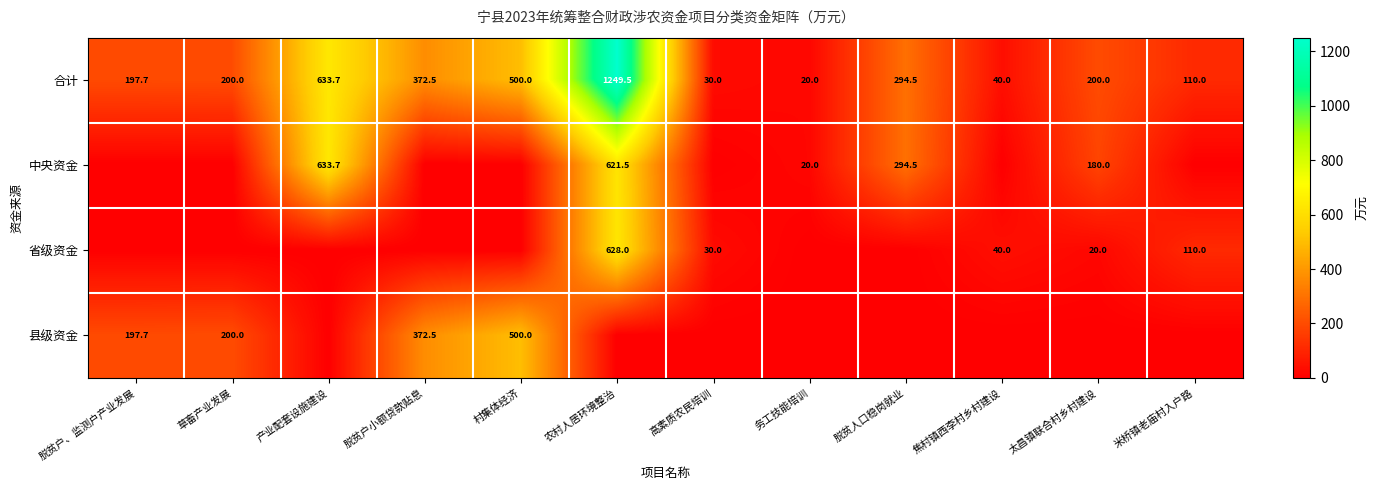

What is the sum of the 省级资金 values at 焦村镇西李村乡村建设 and 农村人居环境整治?

668.0